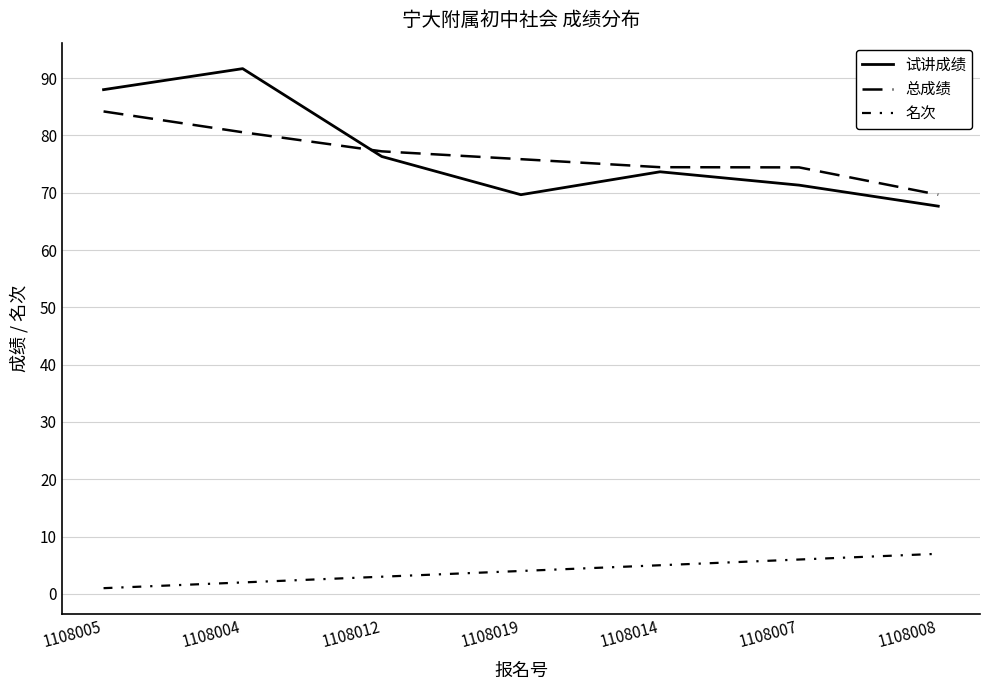

What is the spread (max minus min) of values at 1108004?

89.7